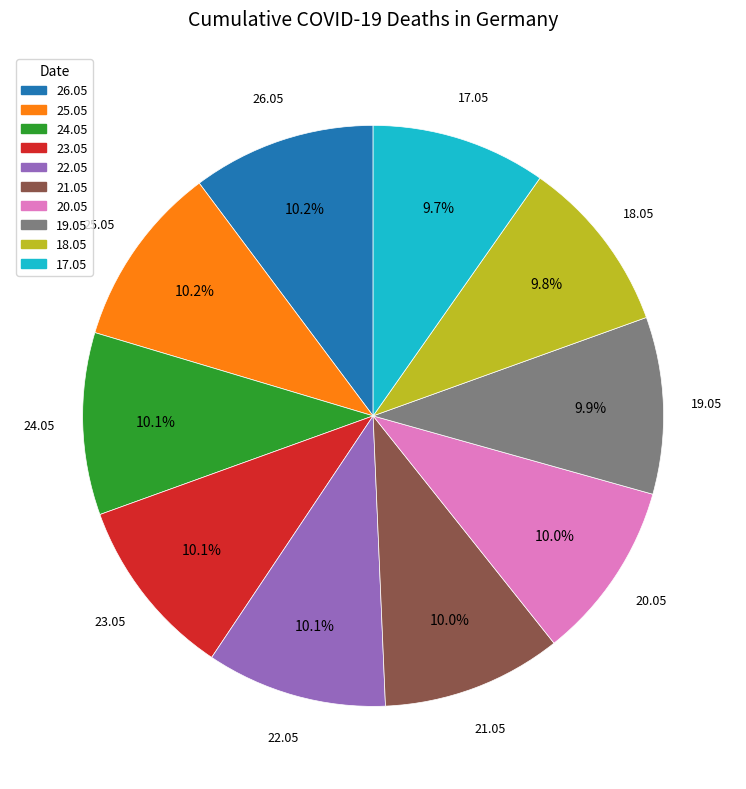

To the nearest percent, what is the average slice percentage?

10%